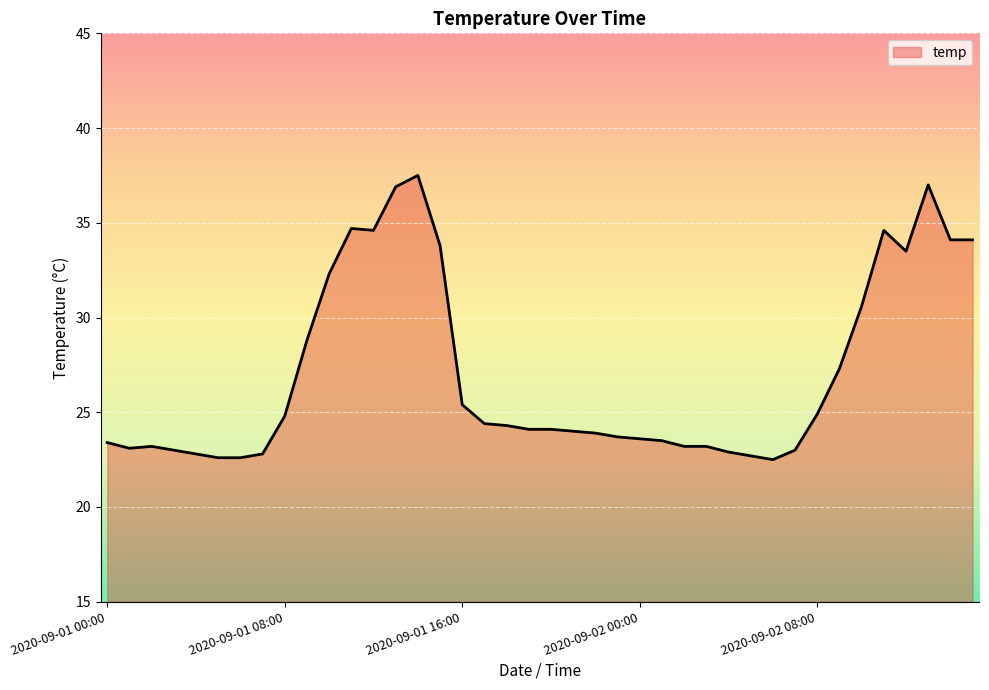

What is the minimum value shown in the chart?

22.5